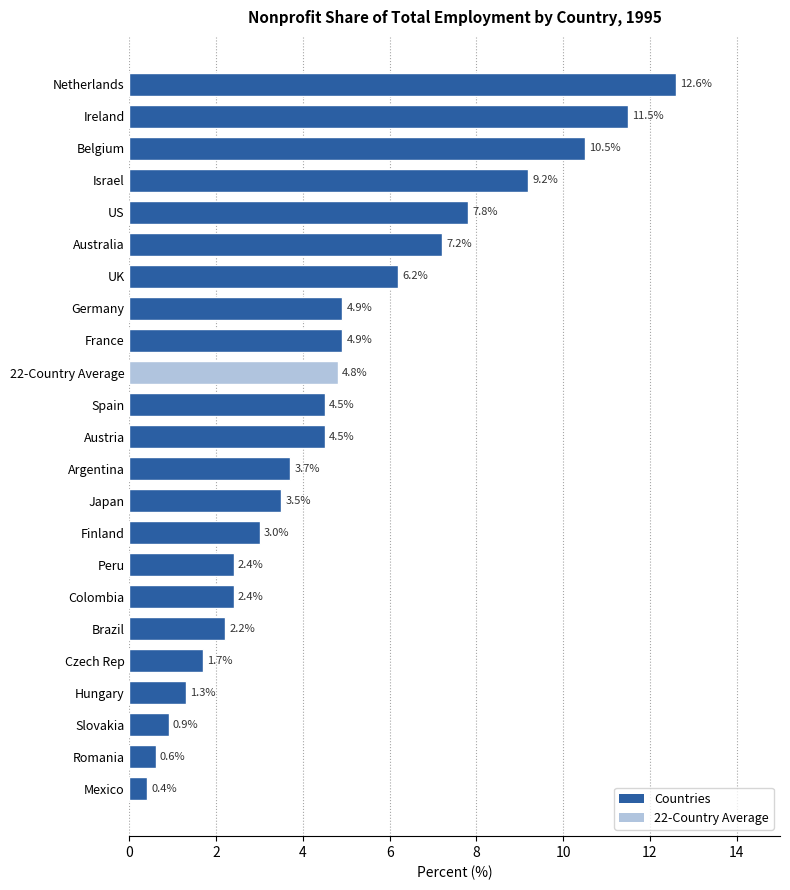

How many categories are shown in the chart?

23